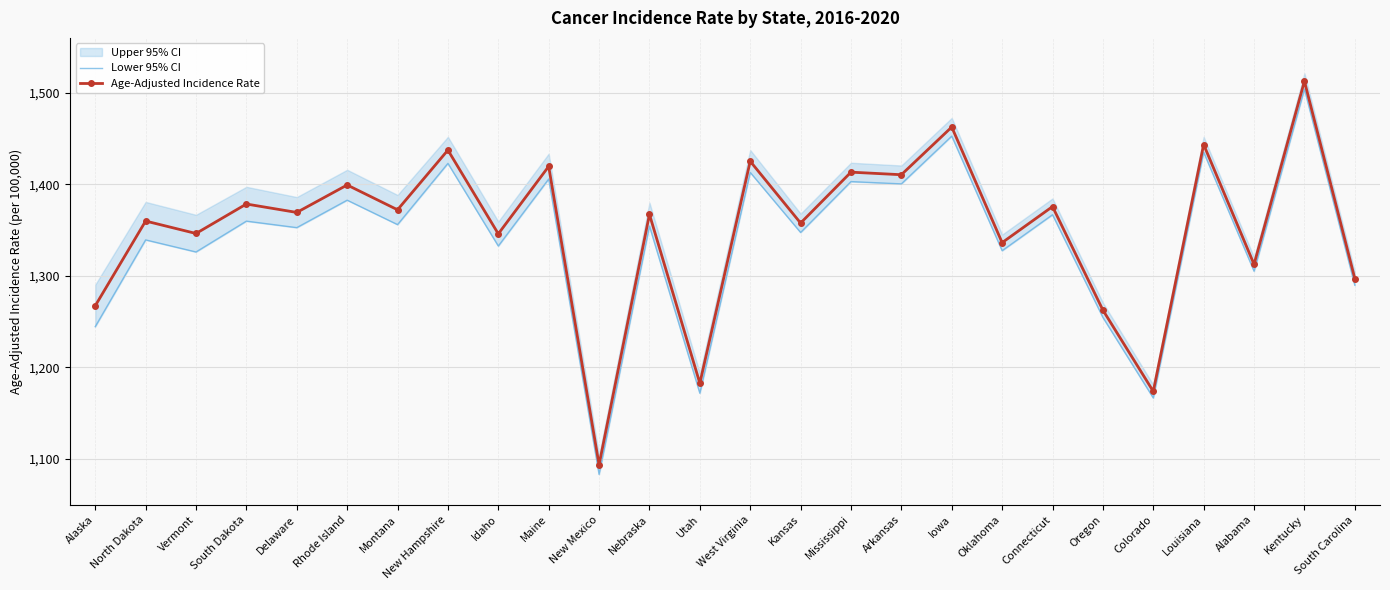

Where is the first local minimum for Age-Adjusted Incidence Rate?

Vermont